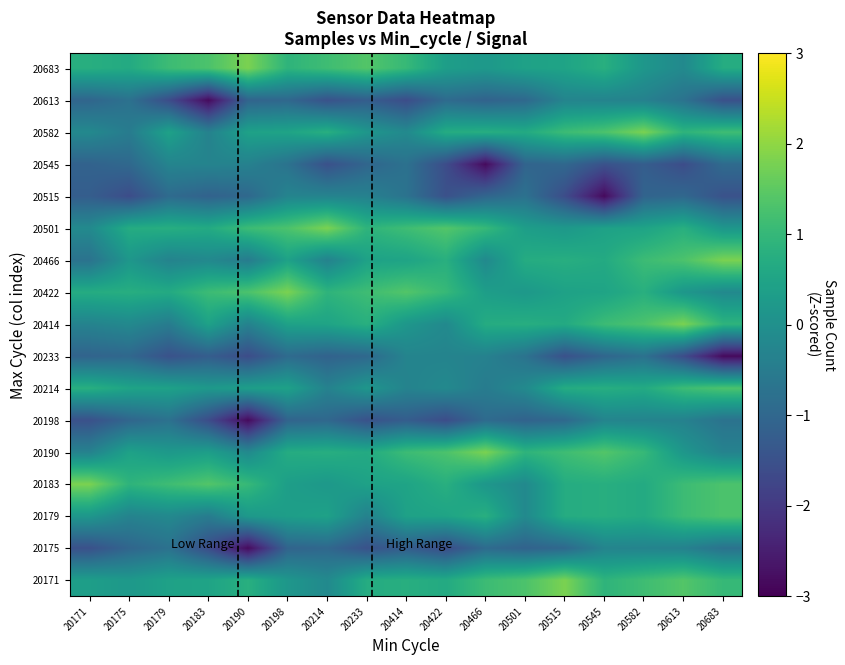

Which has a higher value, 20414 or 20582?

20582